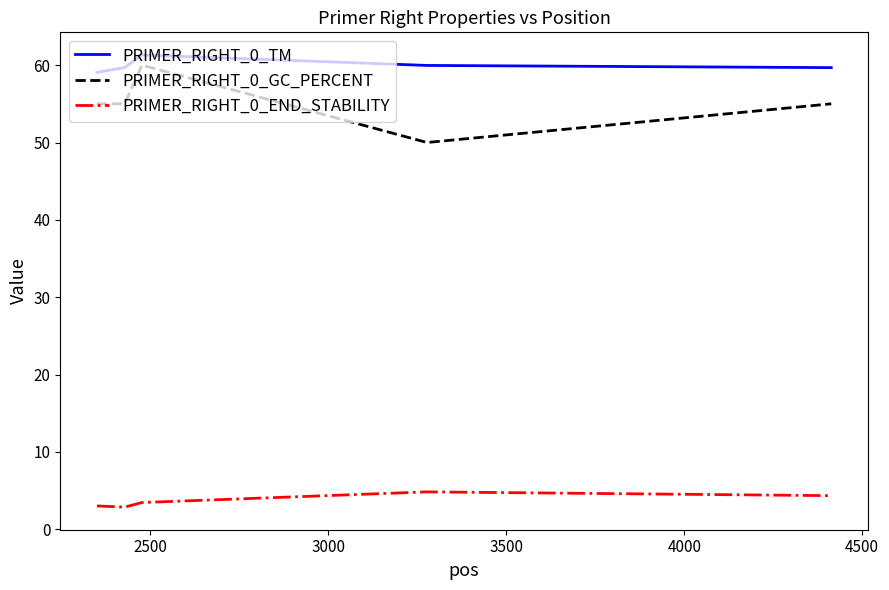

Which series has the largest total across all categories?

PRIMER_RIGHT_0_TM